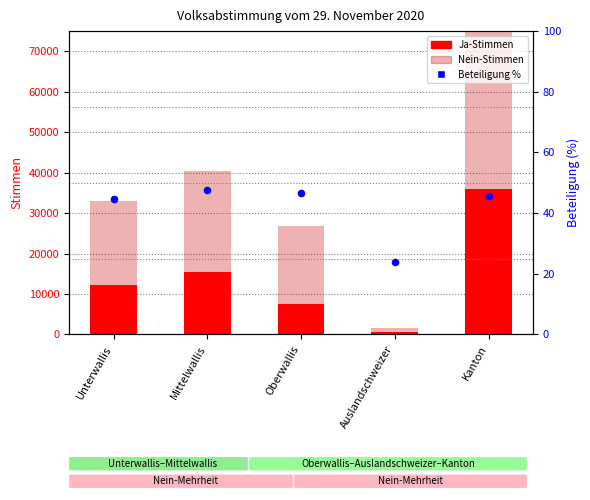

Which series has the widest spread of Y values?

Nein